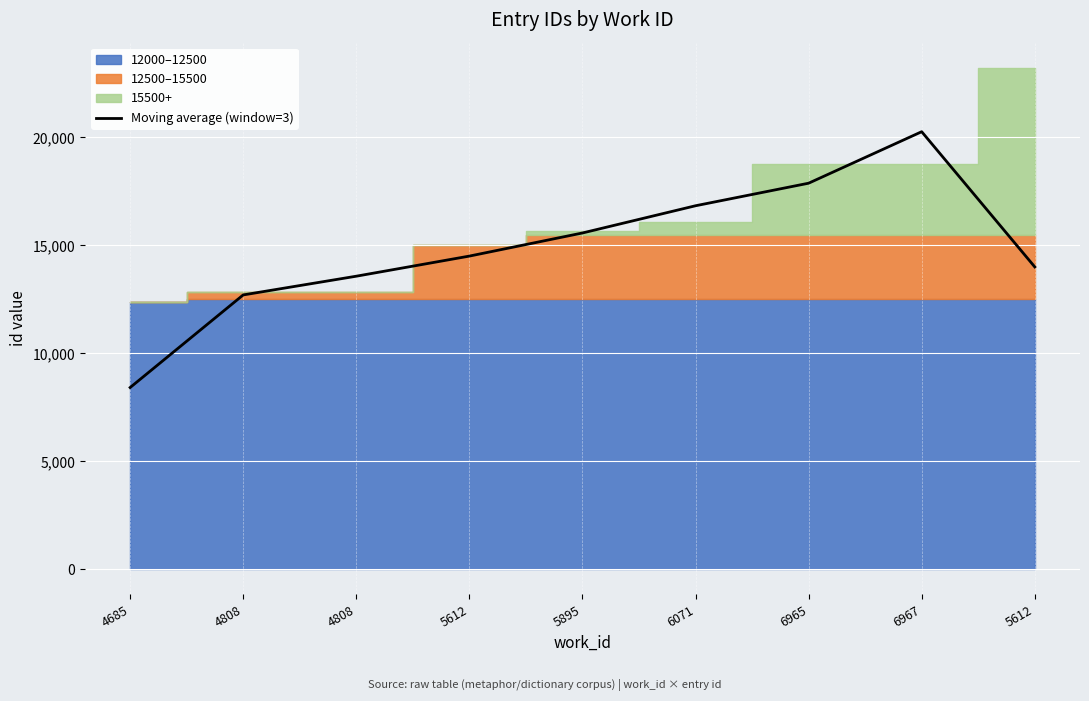

Reading right to left, extract all data points from this chart.

5612=14002.7	6967=20262.0	6965=17878.0	6071=16834.0	5895=15573.7	5612=14503.7	4808=13572.7	4808=12706.0	4685=8419.0